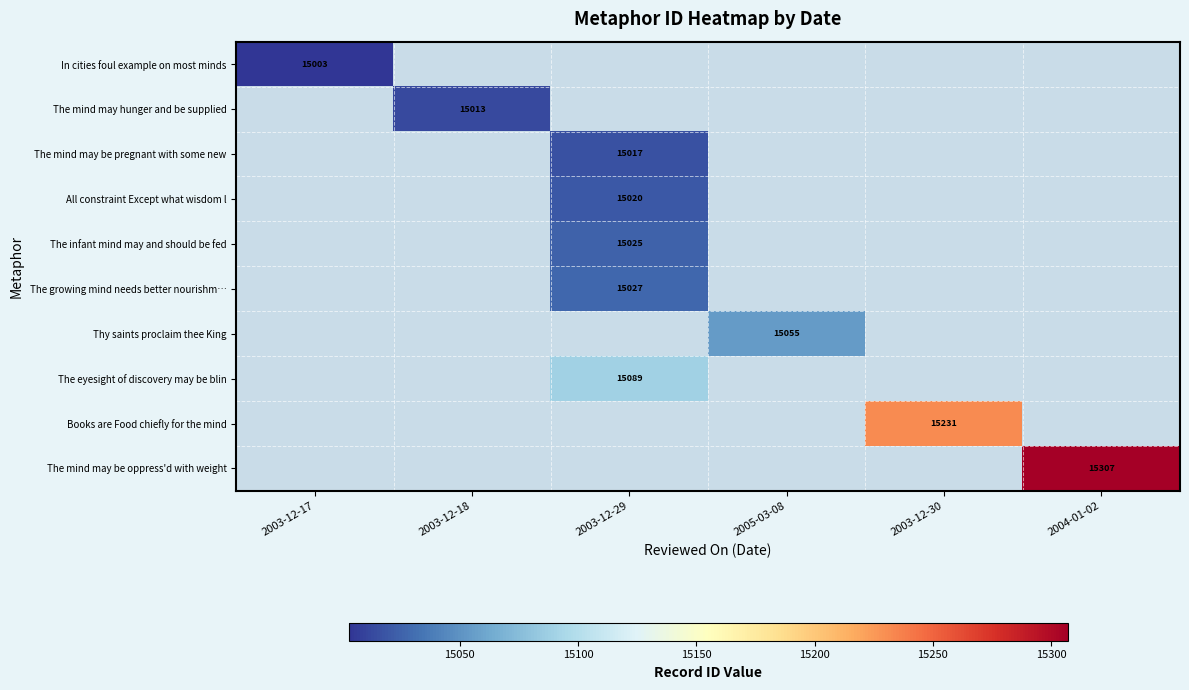

True or false: The mind may be pregnant with some new has a value of 5704 at 2003-12-29.

False